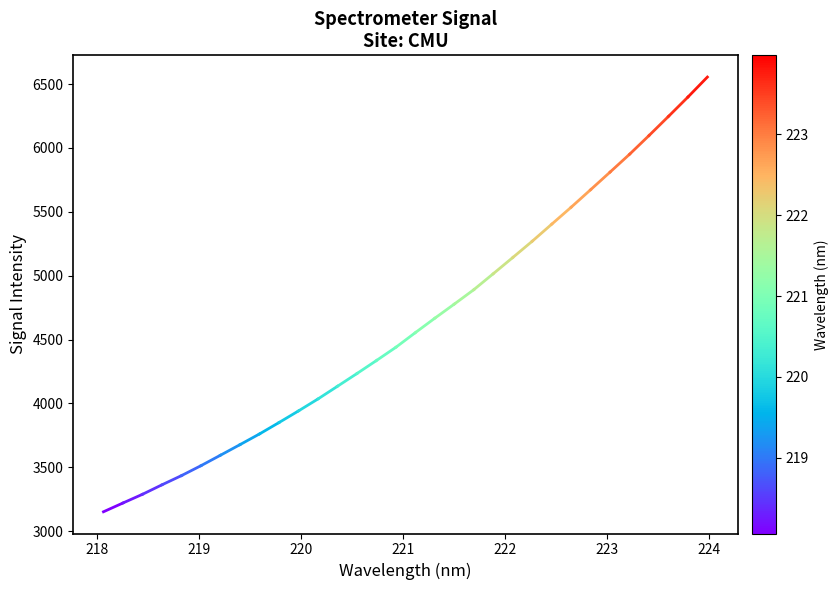

What is the greatest value displayed?

6555.1